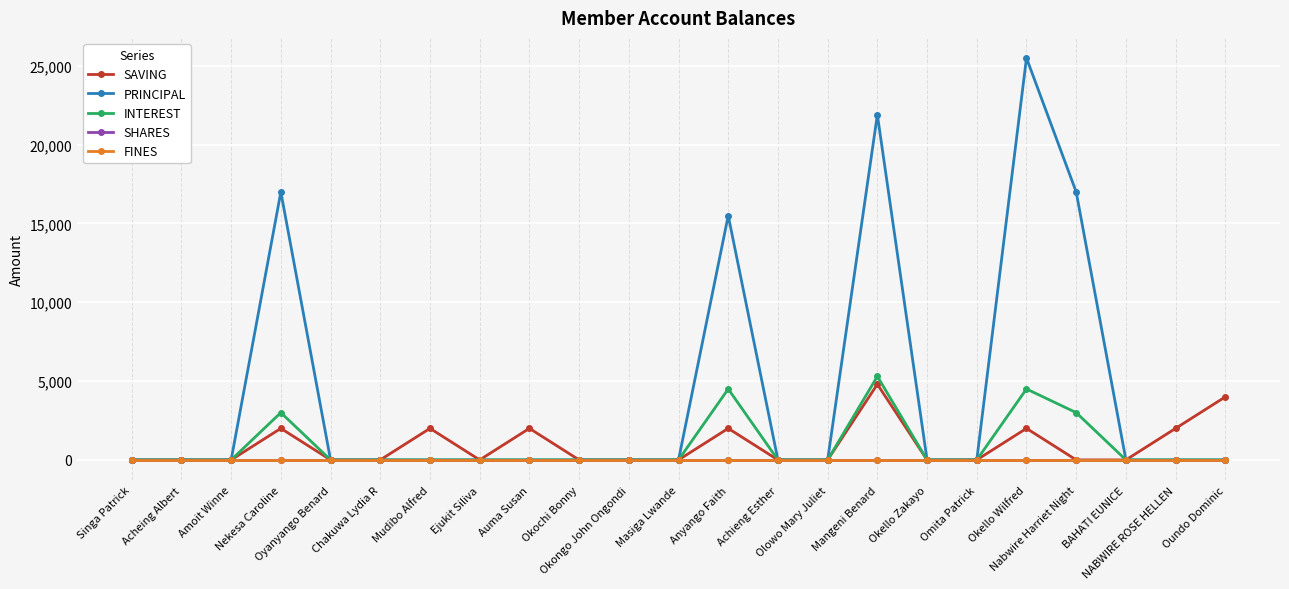

Is it true that SAVING equals 0 at Okochi Bonny?

True